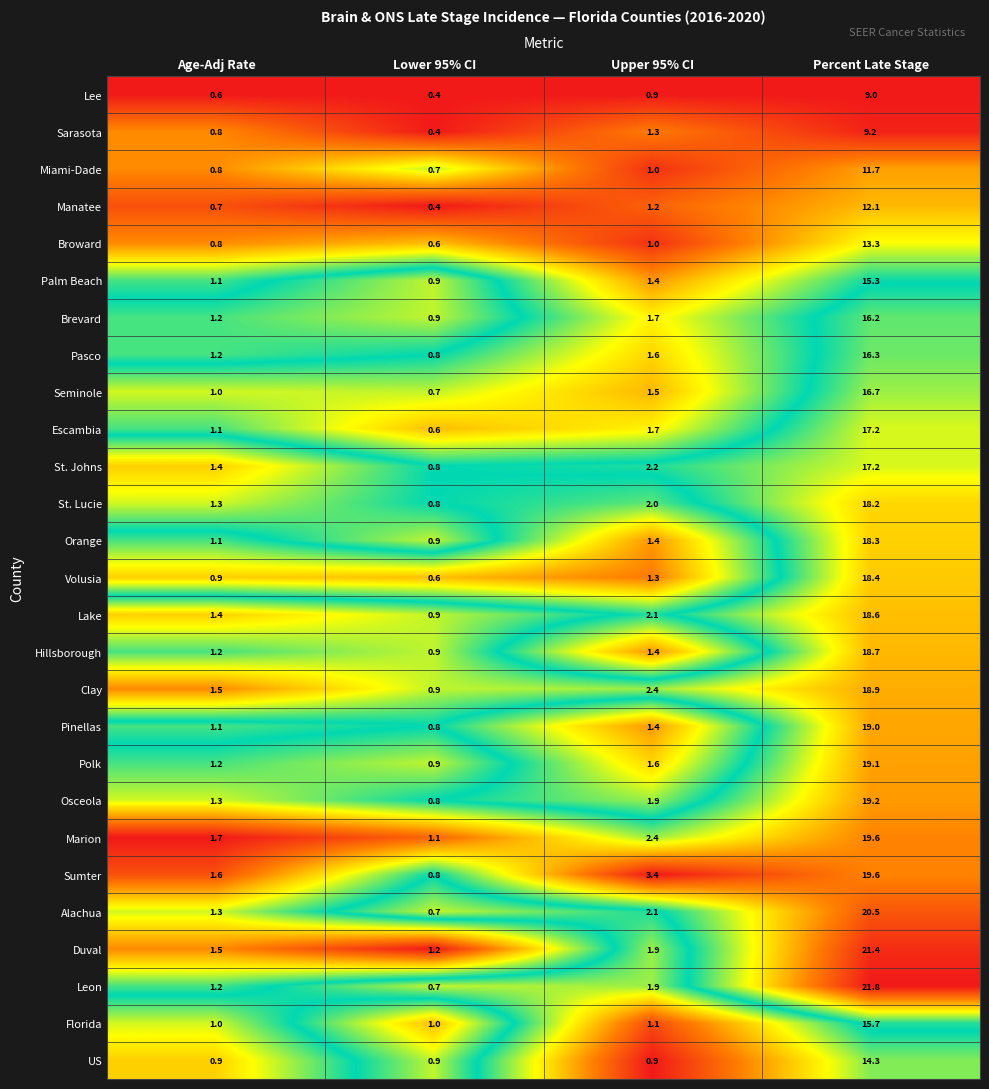

The value of St. Lucie at Percent Late Stage is 10.1. True or false?

False